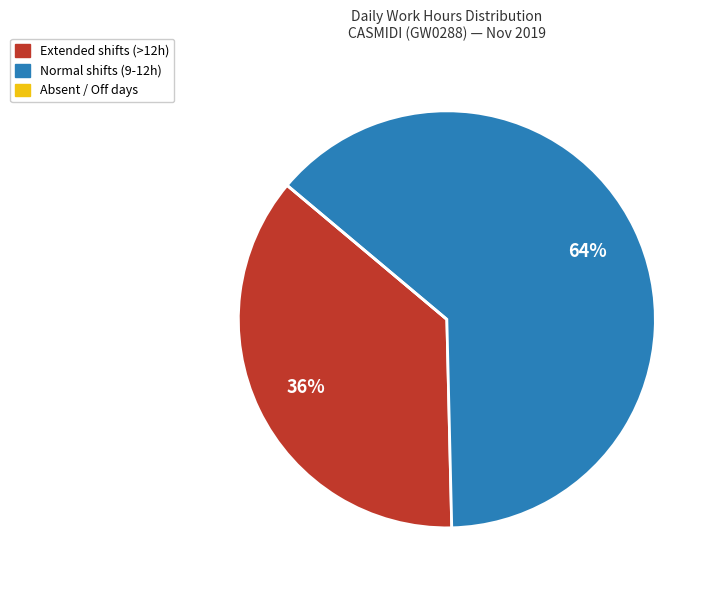

To the nearest percent, what is the average slice percentage?

33%